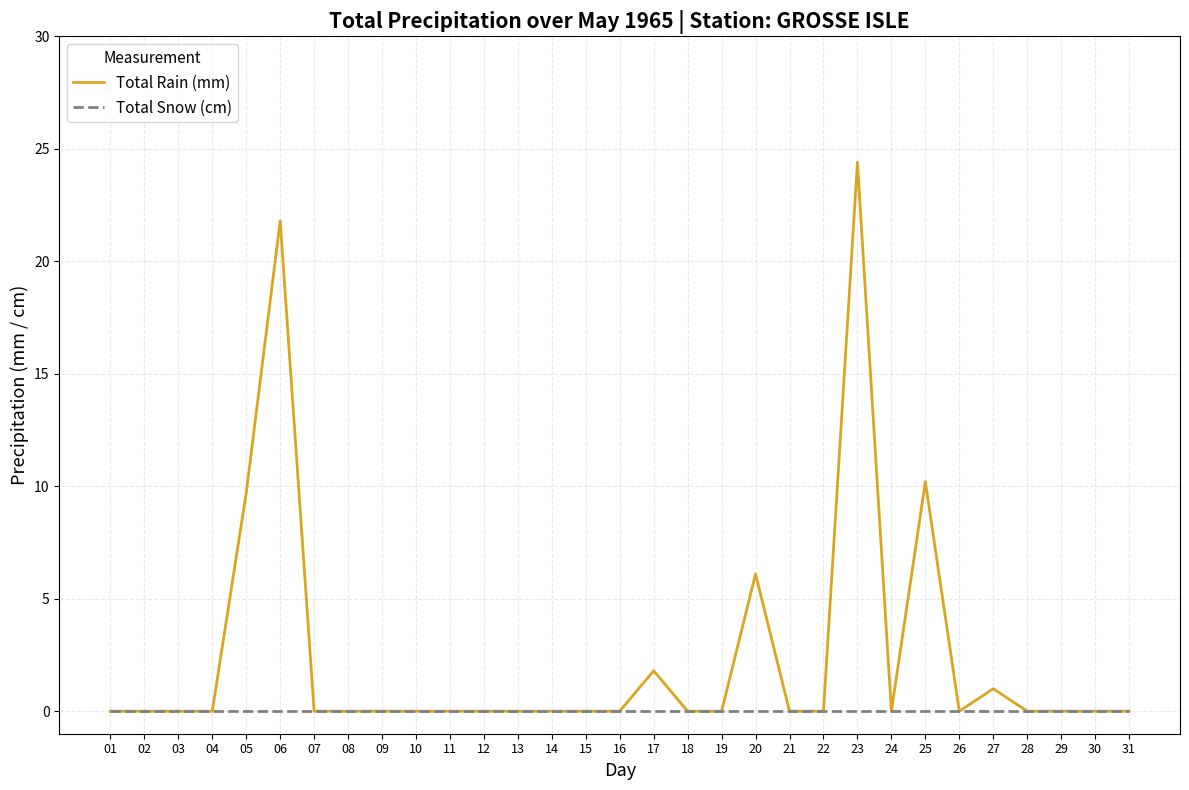

How many lines are shown in the chart?

2